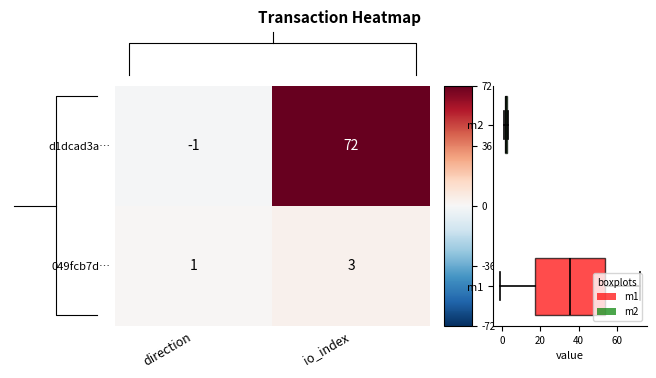

What is the sum of all d1dcad3a… values?

71